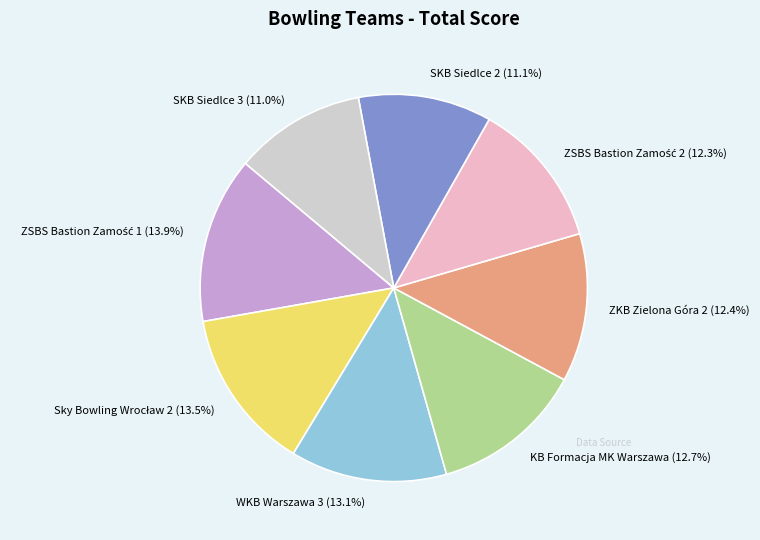

The ZKB Zielona Góra 2 slice represents 12% of the pie. True or false?

True